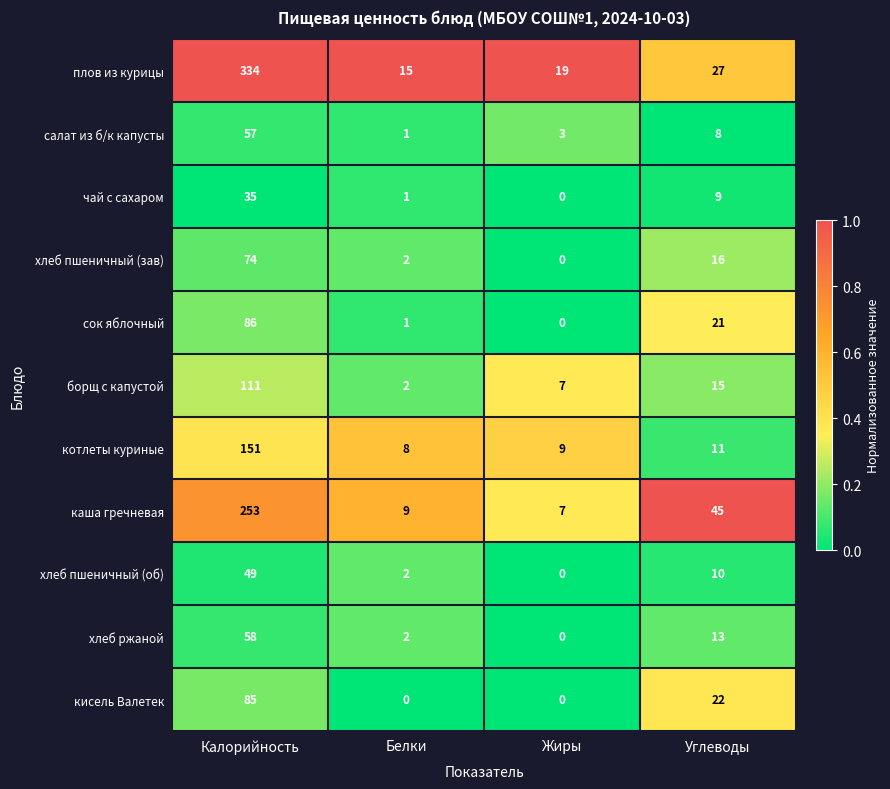

What is the greatest value displayed?

334